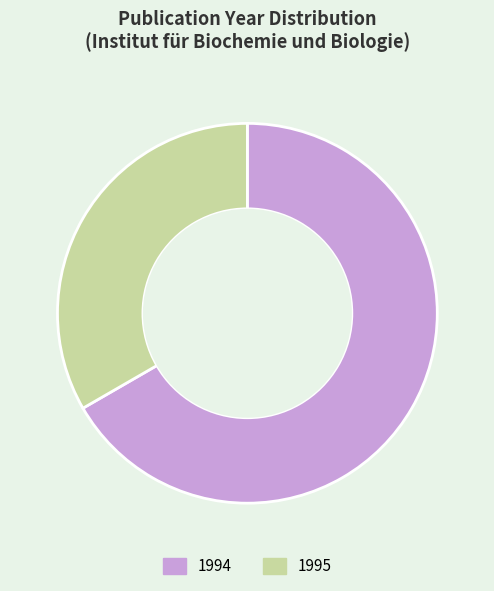

Is the sum of 1995 and 1994 greater than half?

Yes